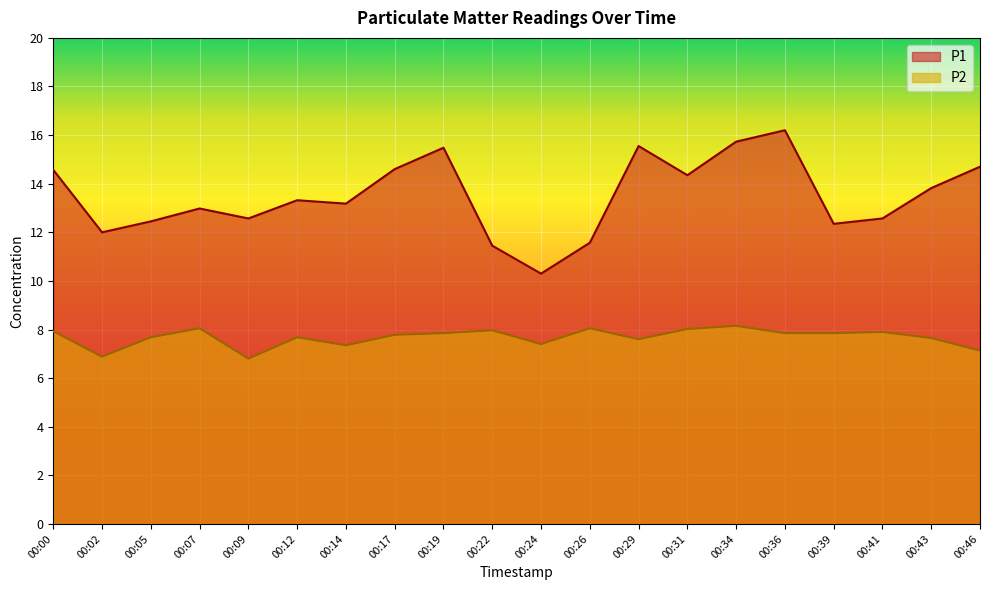

What are all the series names shown in the legend?

P1, P2